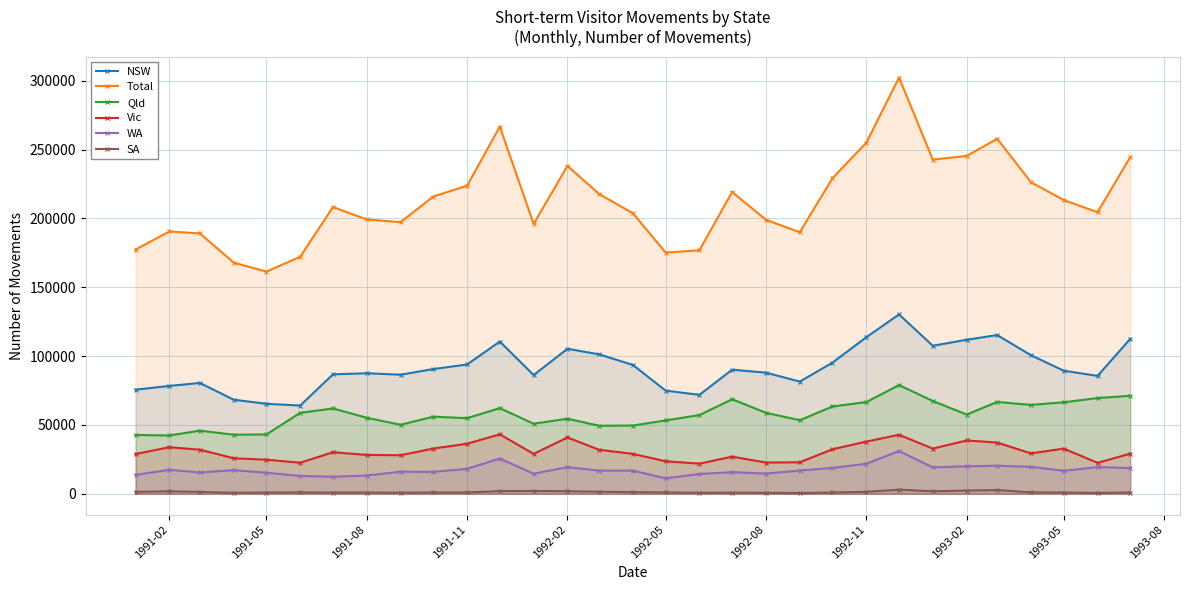

True or false: NSW and Total cross at least once.

False